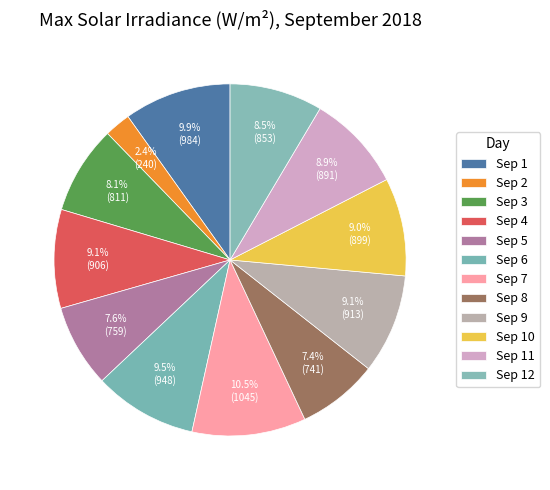

To the nearest percent, what is the average slice percentage?

8%